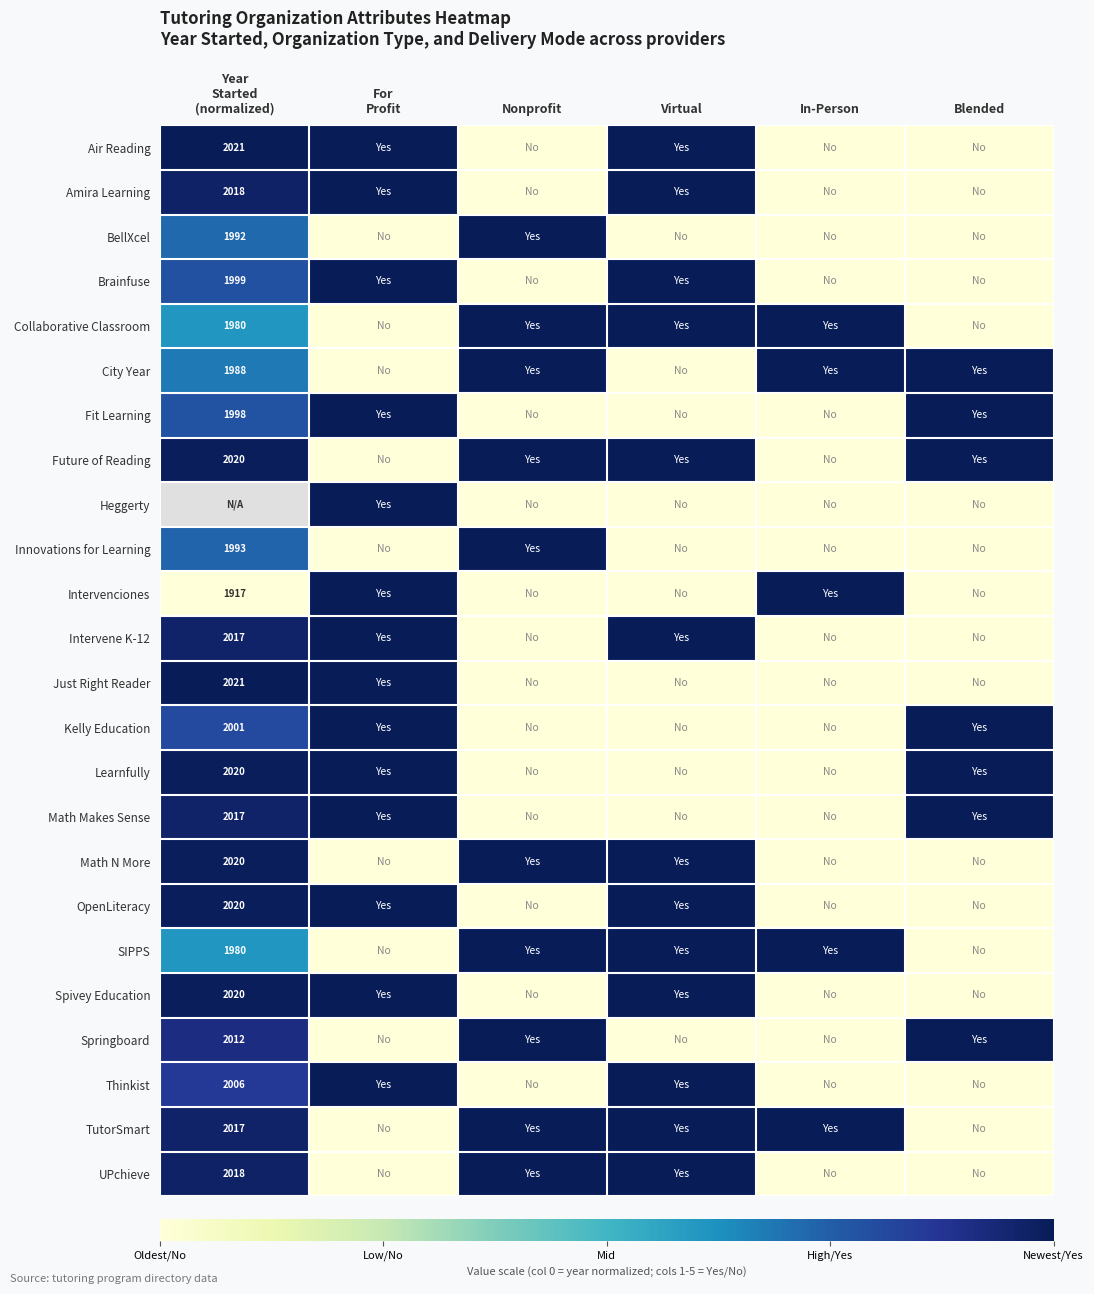

At how many categories does at least one series exceed 0?

6